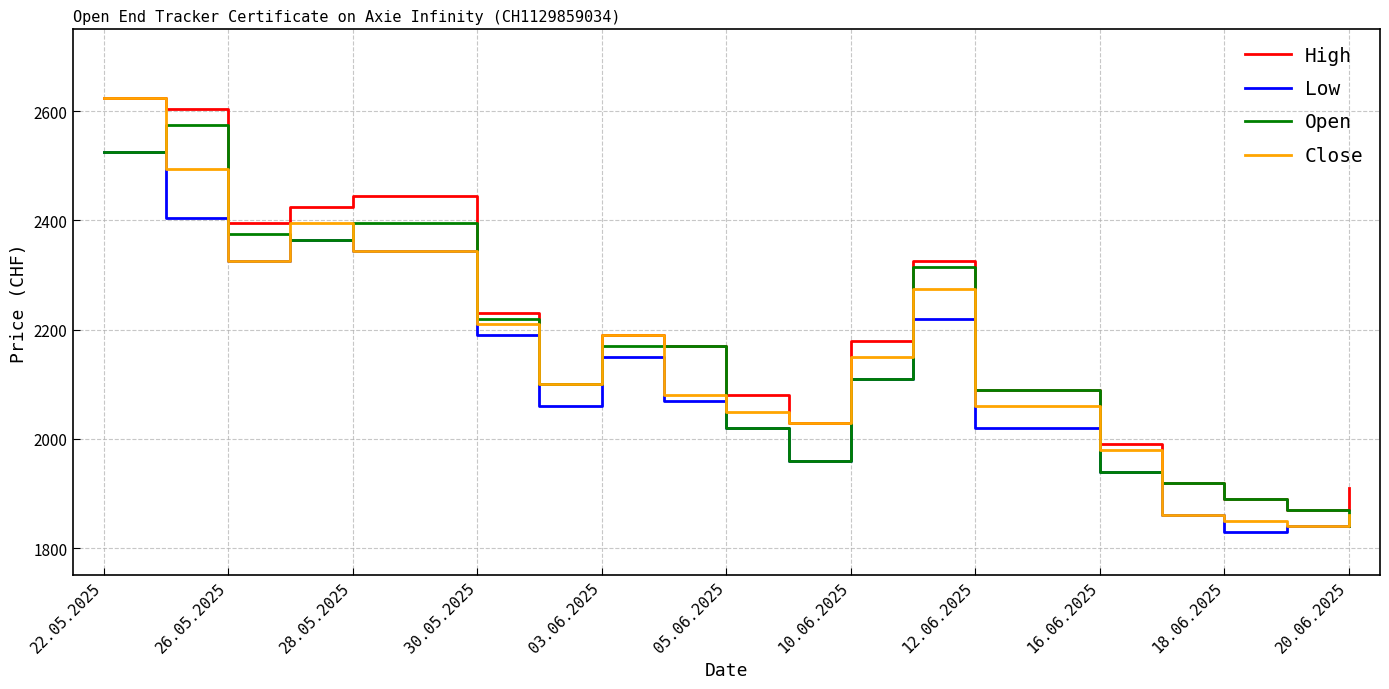

What are all the series names shown in the legend?

High, Low, Open, Close